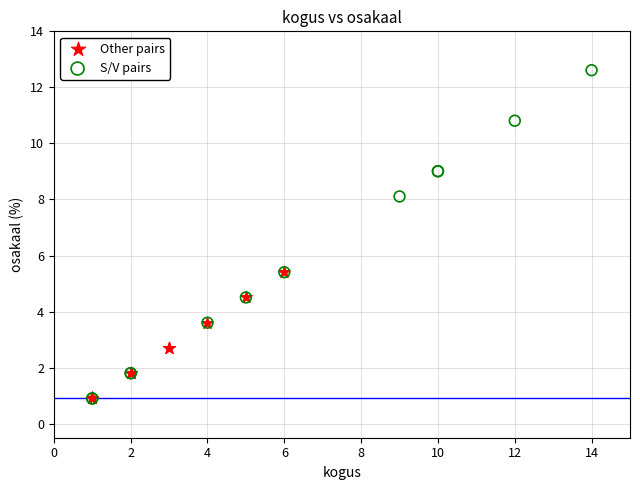

Which series reaches the maximum Y coordinate?

S/V pairs